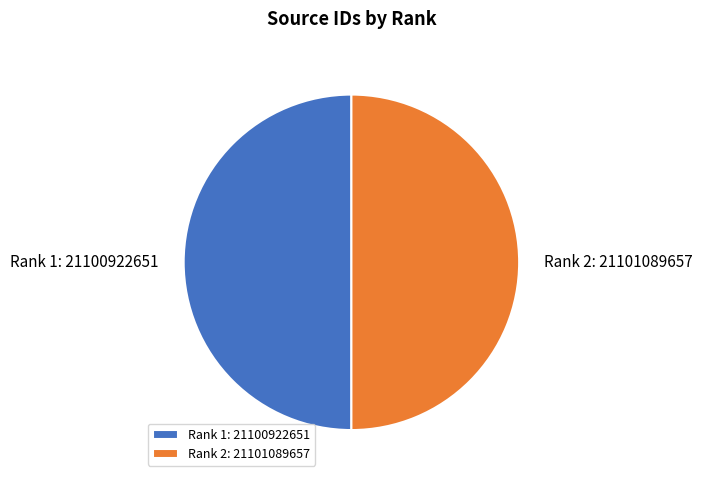

Approximately how many times larger is the value at Rank 1: 21100922651 compared to Rank 2: 21101089657?

1.0